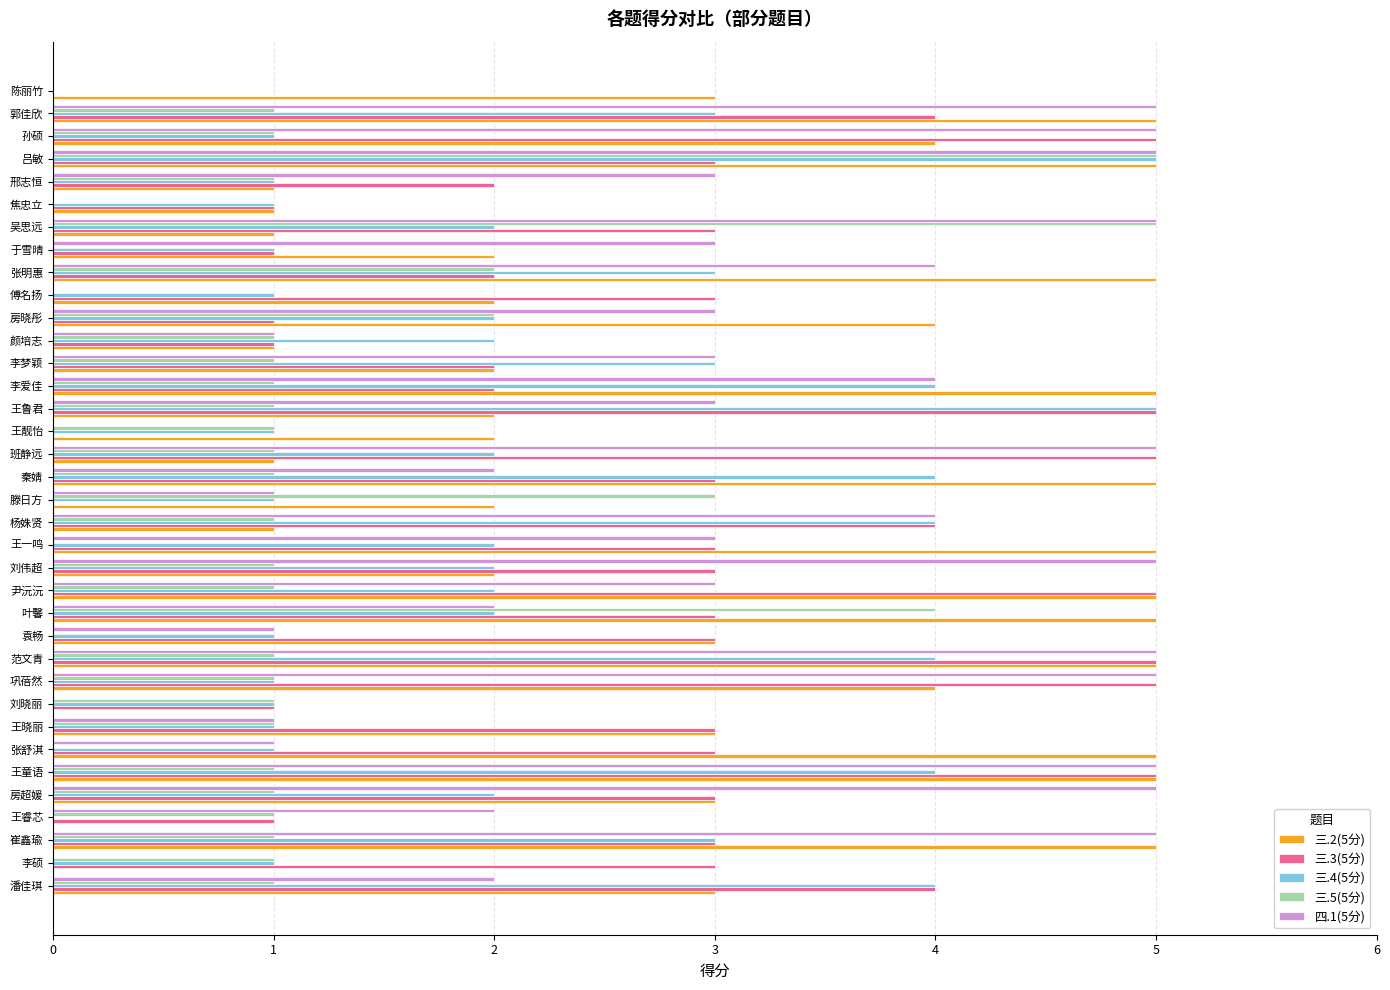

What is the total value across all series at 秦婧?

15